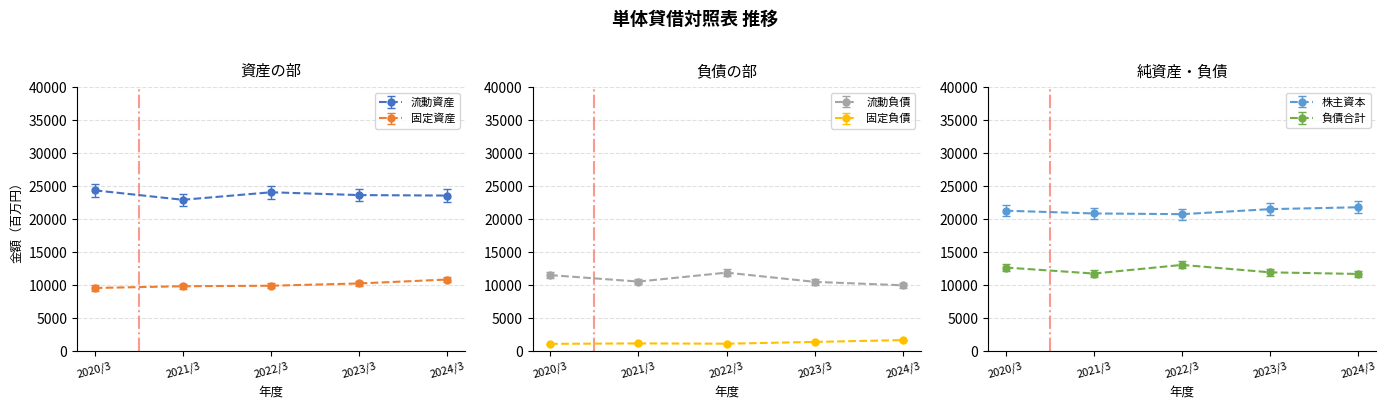

At 2023/3, list the series in order from largest to smallest.

流動資産, 株主資本, 負債合計, 流動負債, 固定資産, 固定負債